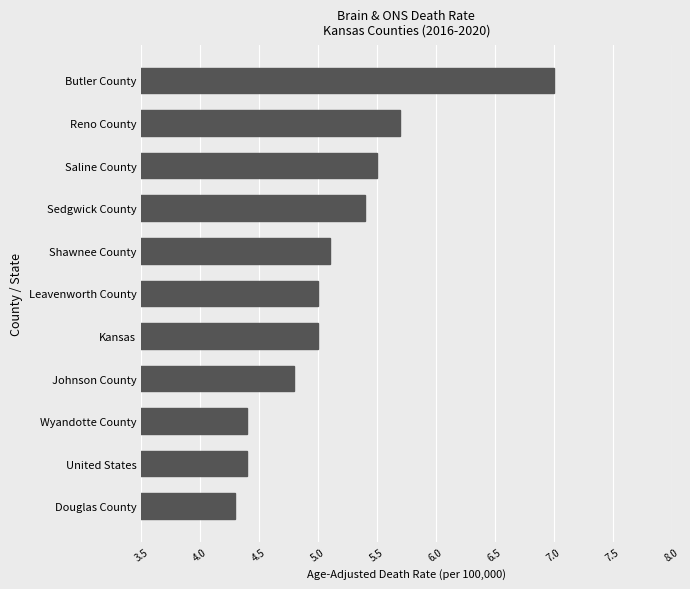

What is the approximate value at Johnson County?

4.8